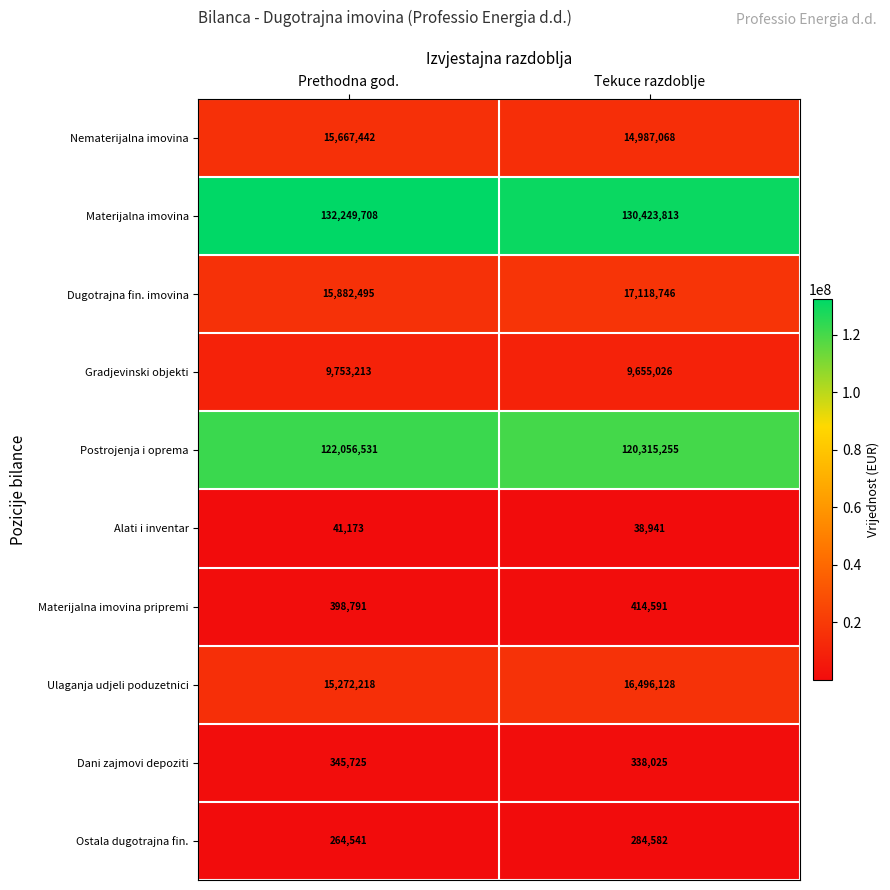

Is it true that Gradjevinski objekti equals 5560186 at Prethodna god.?

False